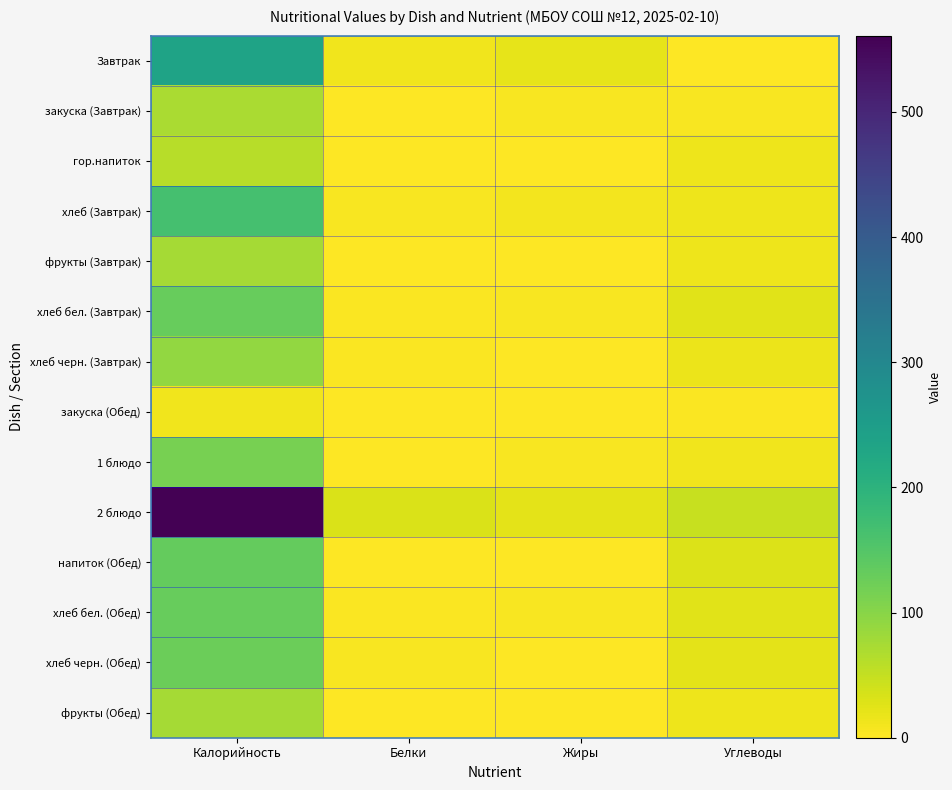

Which series has the largest total across all categories?

2 блюдо